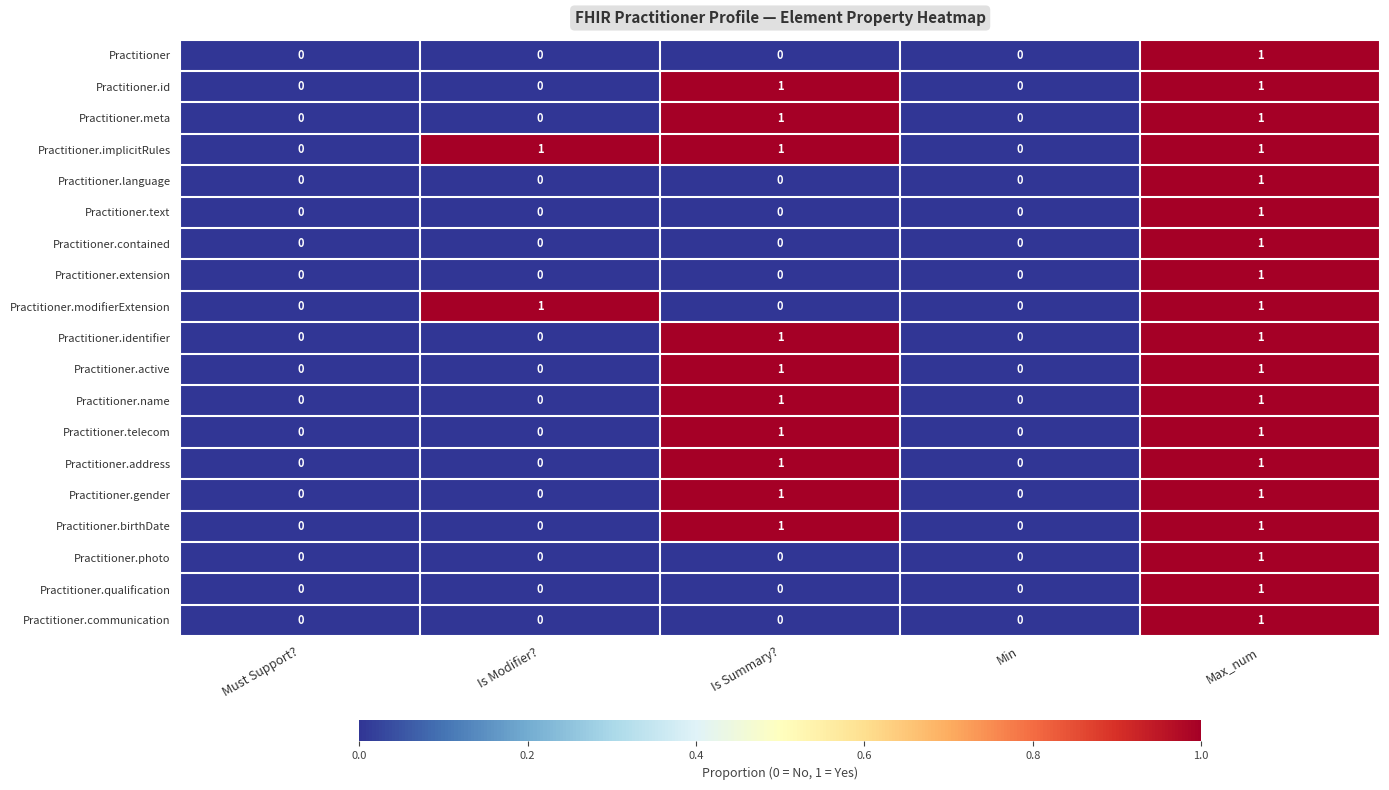

How many Practitioner.text values are between 0 and 1?

5